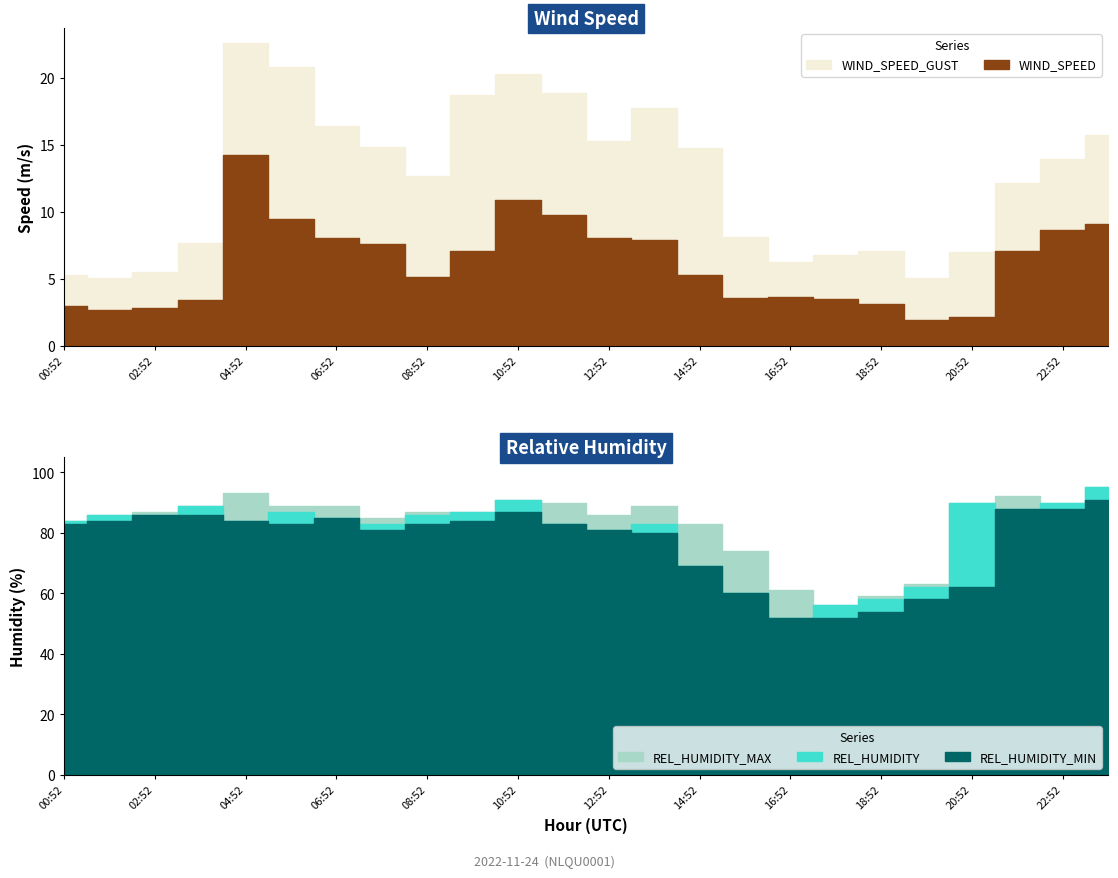

Reading left to right, what are all the values shown in this chart?

WIND_SPEED: 3.0	2.7	2.9	3.4	14.2	9.4	8.1	7.6	5.1	7.1	10.9	9.8	8.0	7.9	5.3	3.6	3.6	3.5	3.1	1.9	2.2	7.1	8.6	9.1
WIND_SPEED_GUST: 5.3	5.1	5.5	7.6	22.6	20.8	16.4	14.8	12.7	18.8	20.3	18.8	15.2	17.7	14.8	8.1	6.2	6.8	7.1	5.1	7.0	12.2	14.0	15.8
REL_HUMIDITY: 84.0	86.0	86.0	89.0	84.0	87.0	85.0	83.0	86.0	87.0	91.0	83.0	81.0	83.0	69.0	60.0	52.0	56.0	58.0	62.0	90.0	88.0	90.0	95.0
REL_HUMIDITY_MAX: 84.0	86.0	87.0	89.0	93.0	89.0	89.0	85.0	87.0	87.0	91.0	90.0	86.0	89.0	83.0	74.0	61.0	56.0	59.0	63.0	90.0	92.0	90.0	95.0
REL_HUMIDITY_MIN: 83.0	84.0	86.0	86.0	84.0	83.0	85.0	81.0	83.0	84.0	87.0	83.0	81.0	80.0	69.0	60.0	52.0	52.0	54.0	58.0	62.0	88.0	88.0	91.0